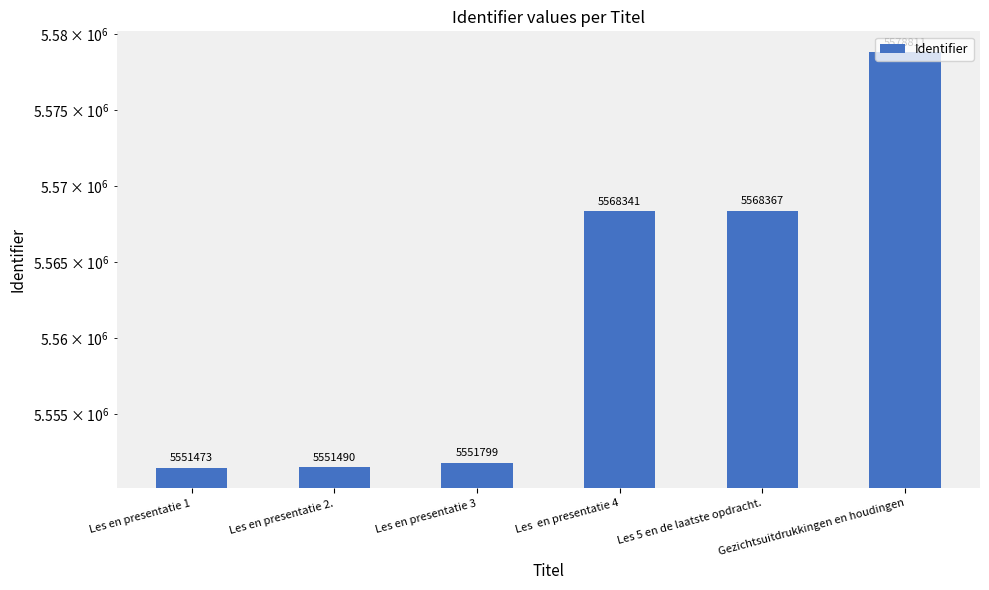

List the labels in order of value, smallest first.

Les en presentatie 1, Les en presentatie 2., Les en presentatie 3, Les  en presentatie 4, Les 5 en de laatste opdracht., Gezichtsuitdrukkingen en houdingen